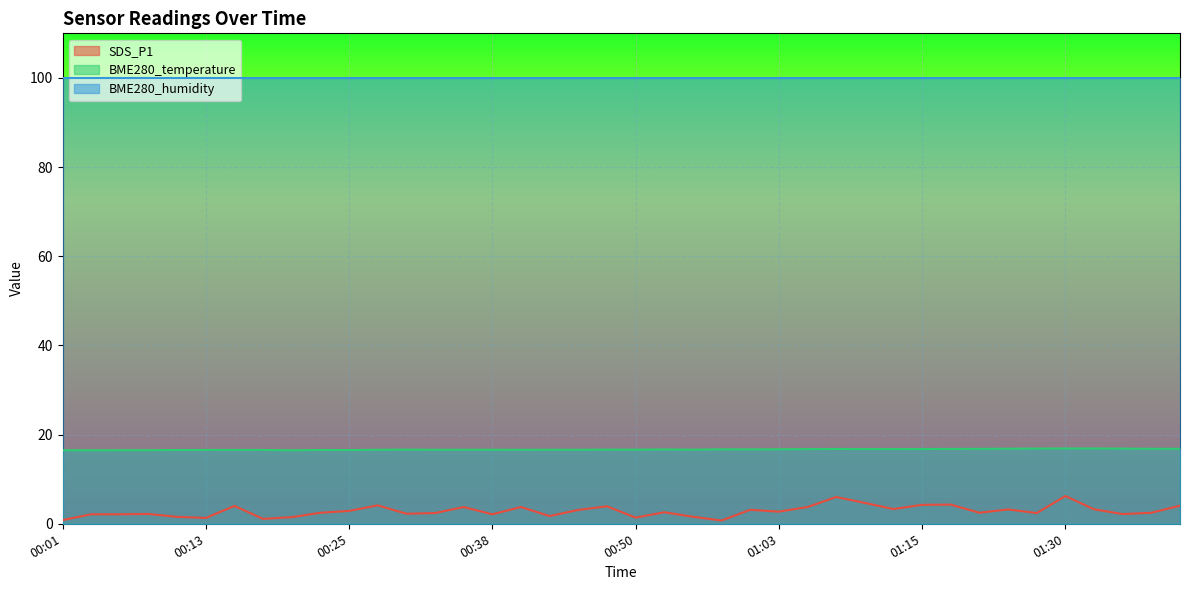

How many lines are shown in the chart?

3